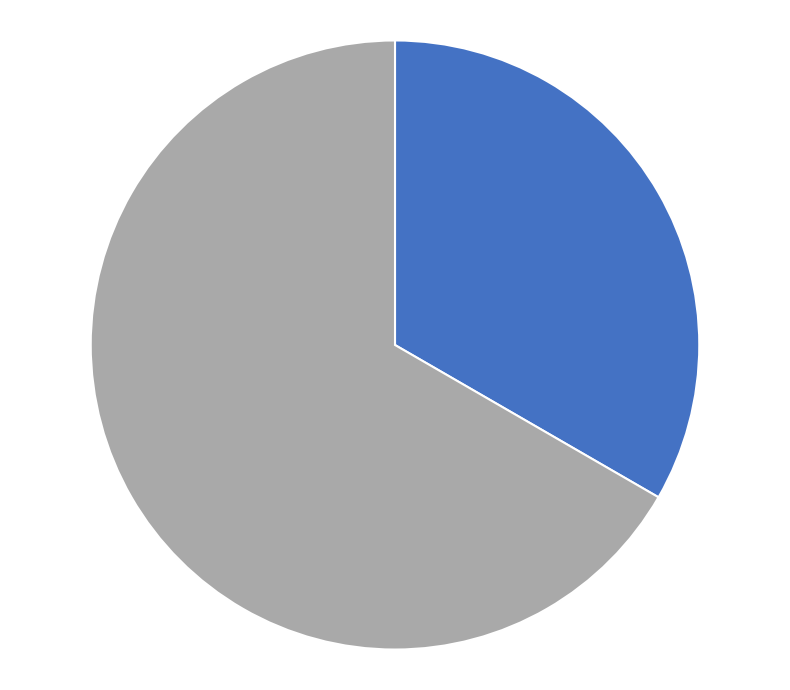

Is there a majority slice in this chart?

Yes